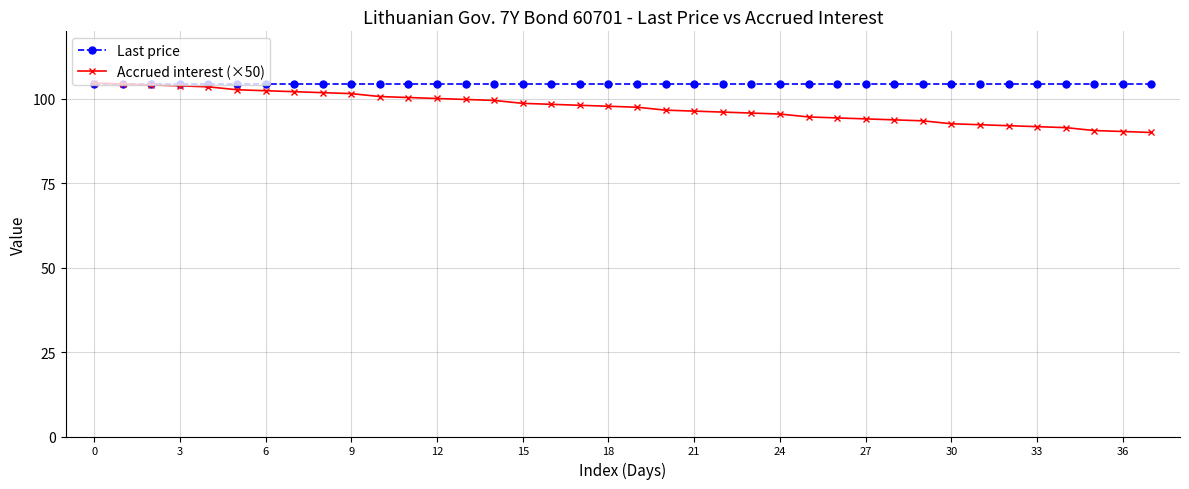

What are all the series names shown in the legend?

Last price, Accrued interest (×50)